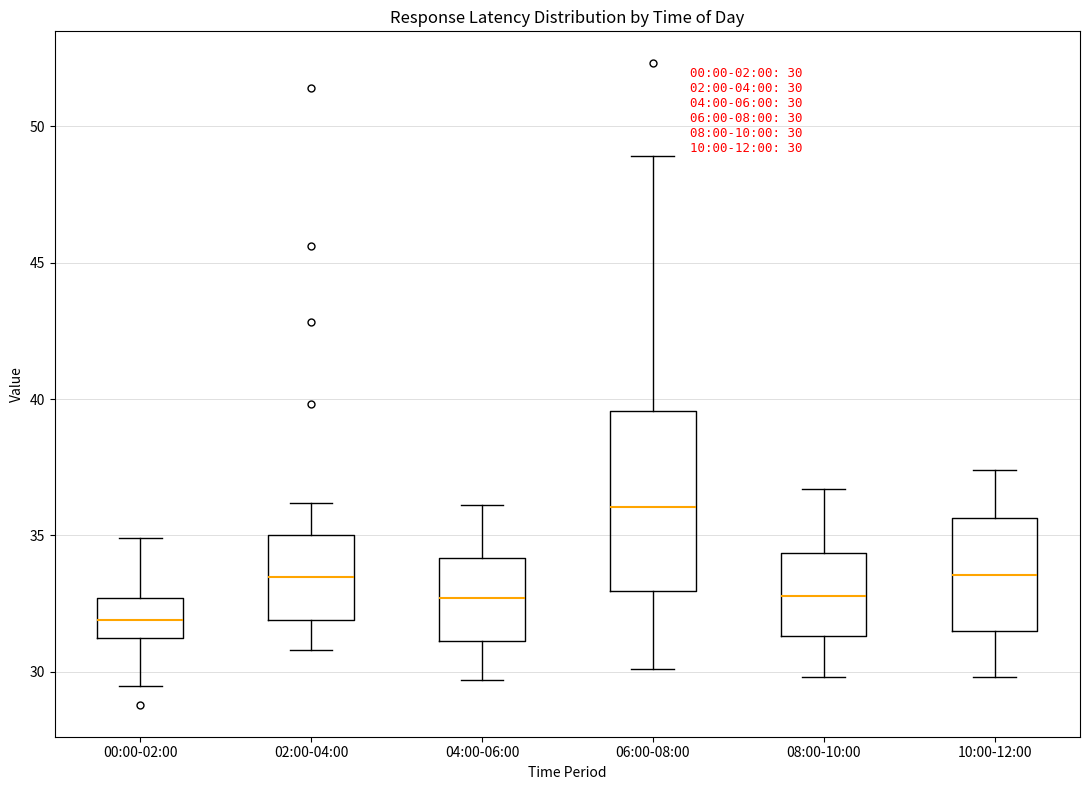

Which box's median line is the highest?

06:00-08:00